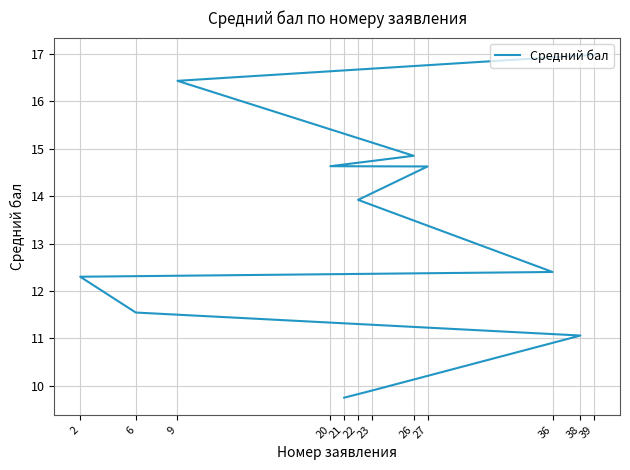

What is the average value?

13.2